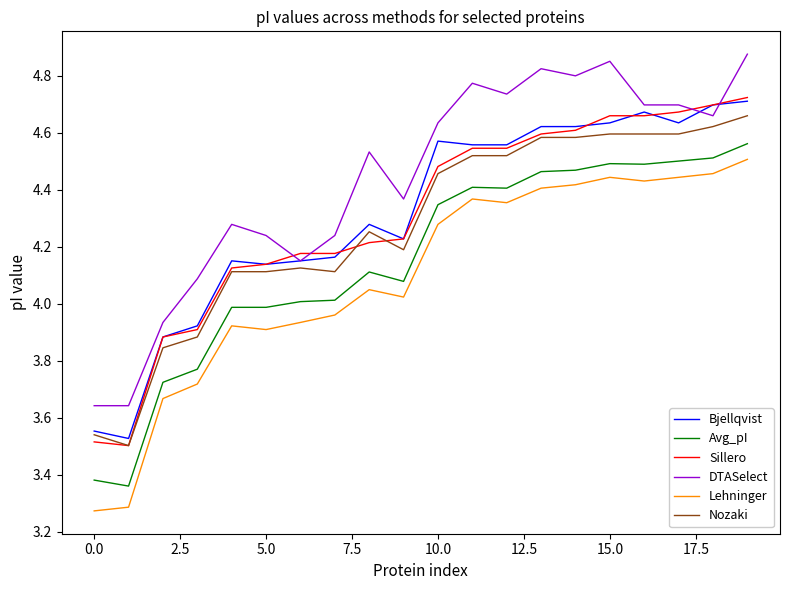

Which series has the largest total across all categories?

DTASelect